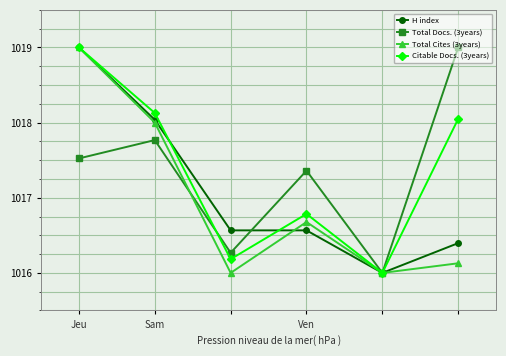

What is the smallest value displayed?

1016.0